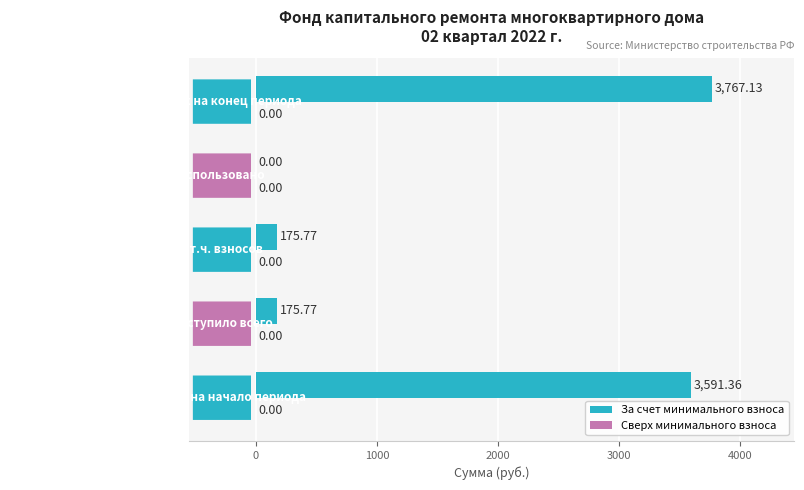

What is the sum of all values?

7710.0